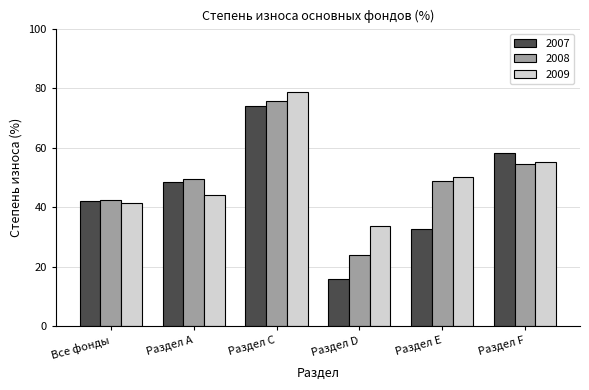

What is the label of the 1st bar from the left?

Все фонды